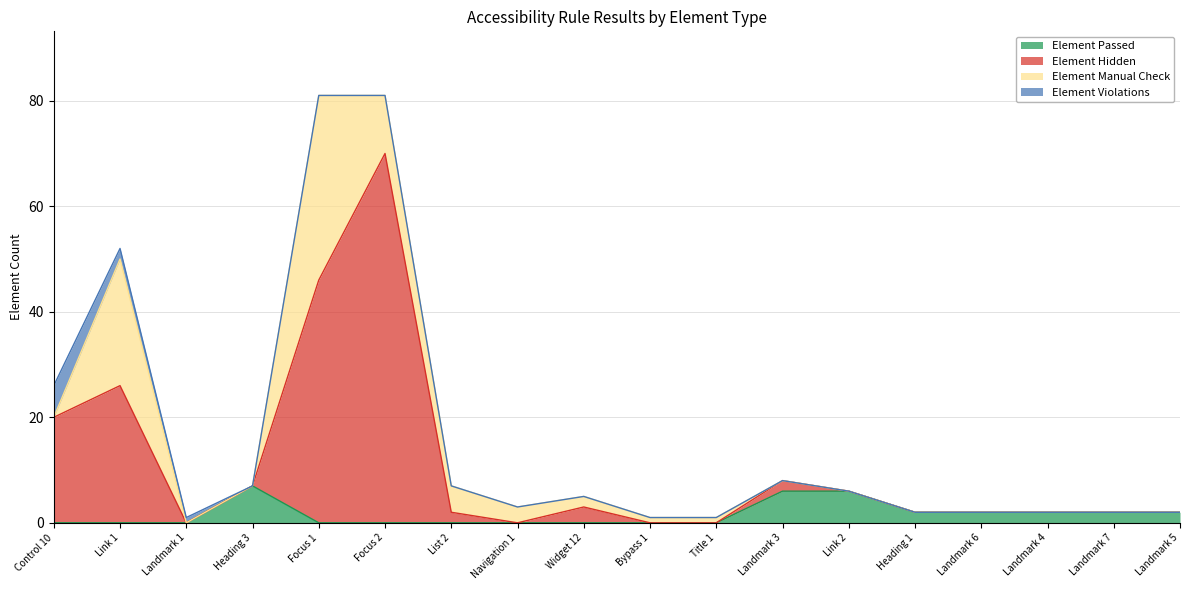

Is it true that Element Hidden equals 3 at Widget 12?

True